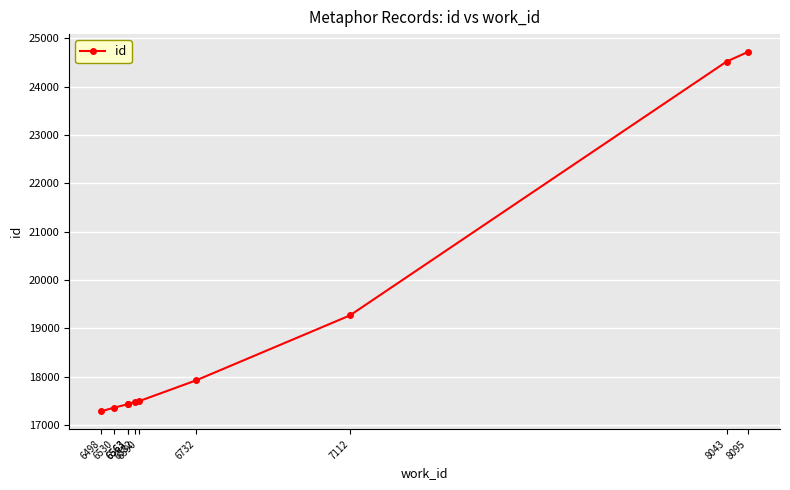

What is the change in value from 6582 to 6590?

+11